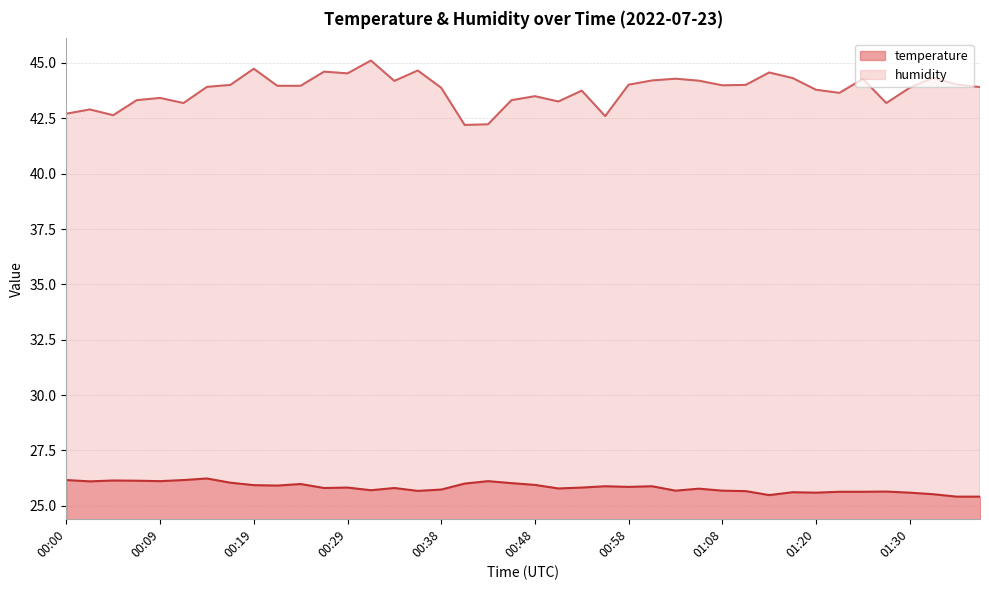

At how many categories does at least one series exceed 32?

40